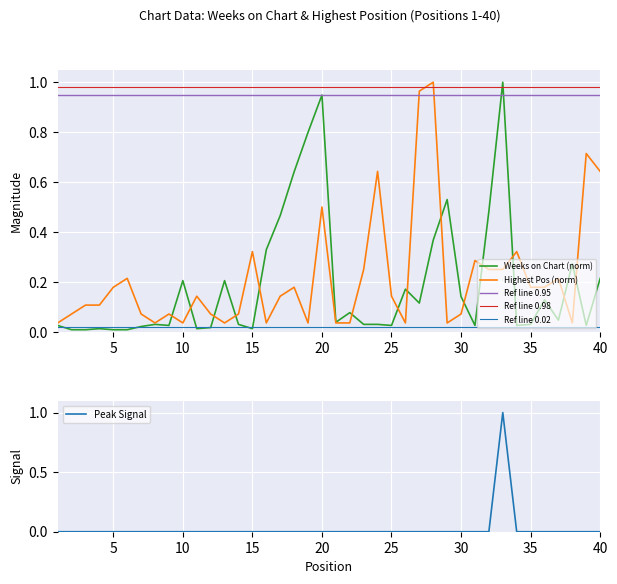

The value of Peak Signal at 5 is -1. True or false?

False